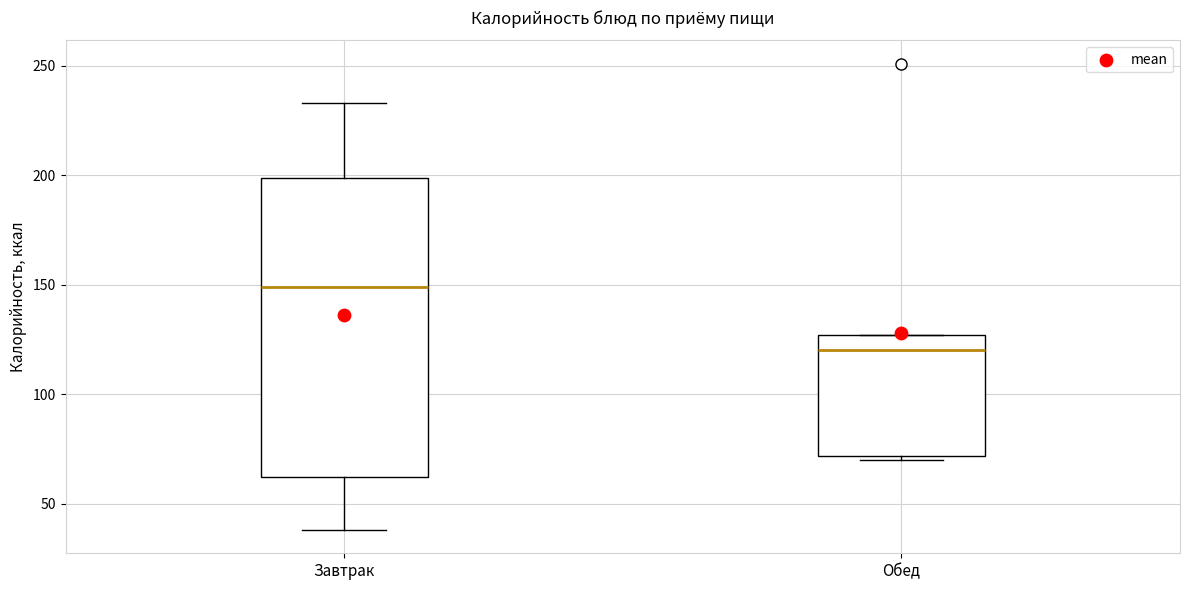

Which box is the tallest, from its lower edge to its upper edge?

Завтрак